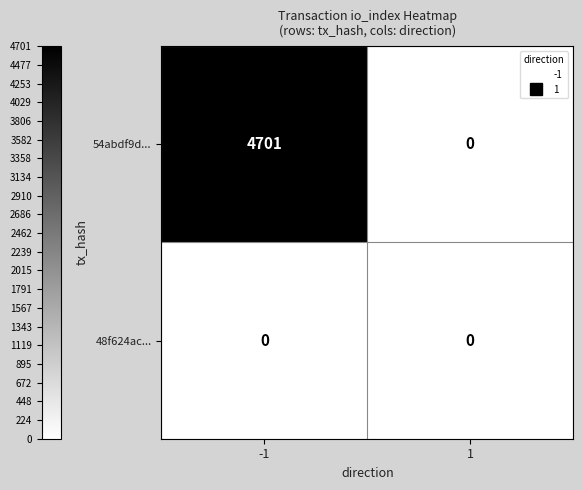

Is it true that 54abdf9d... equals 4701 at -1?

True